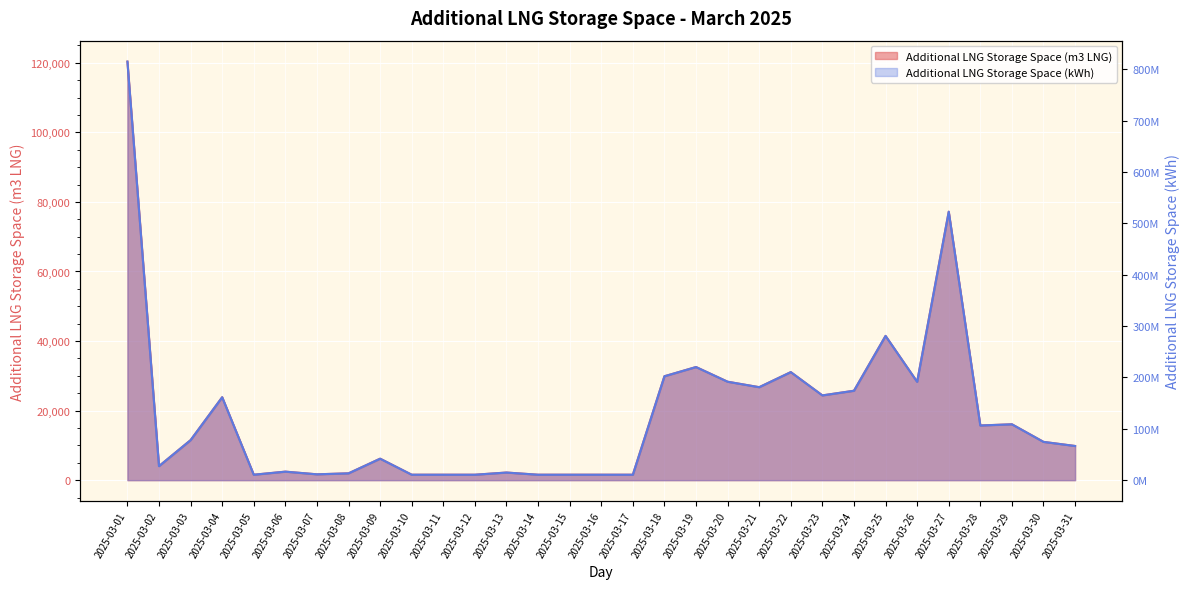

What is the value of the Additional LNG Storage Space (kWh) point at the 24th from the left?

174065524